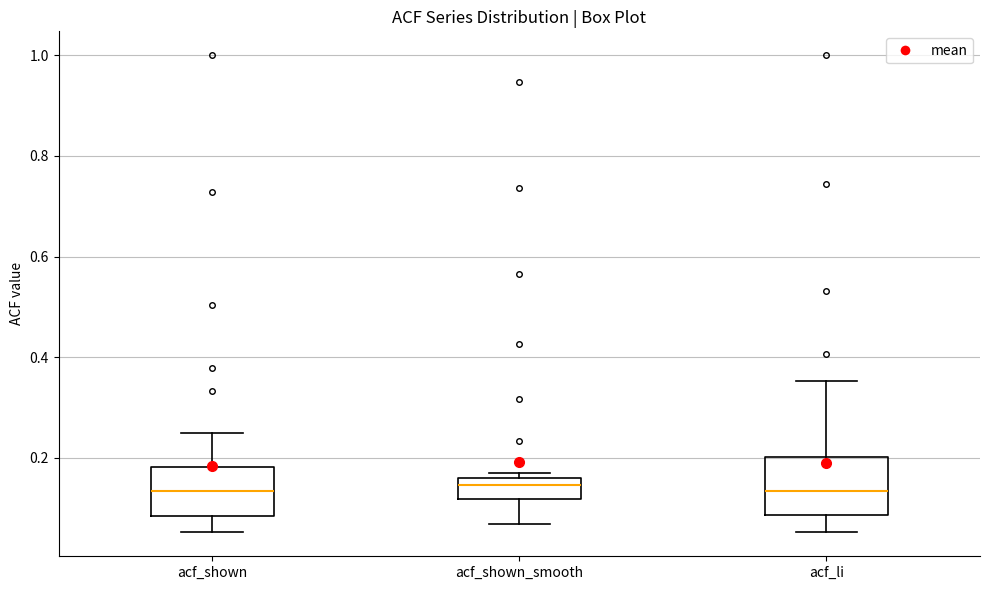

Where does the lower whisker of the box for acf_li end on the y-axis? The values are not printed on the chart, so give them approximately, as read against the axis.

0.06